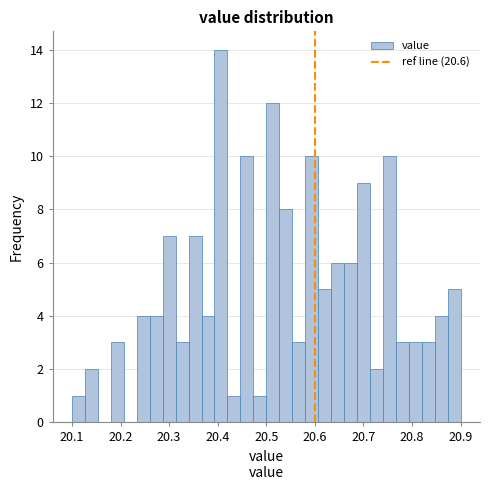

Around what value on the x-axis is the tallest bar? Give the approximate position of its centre, as read against the axis.

20.41